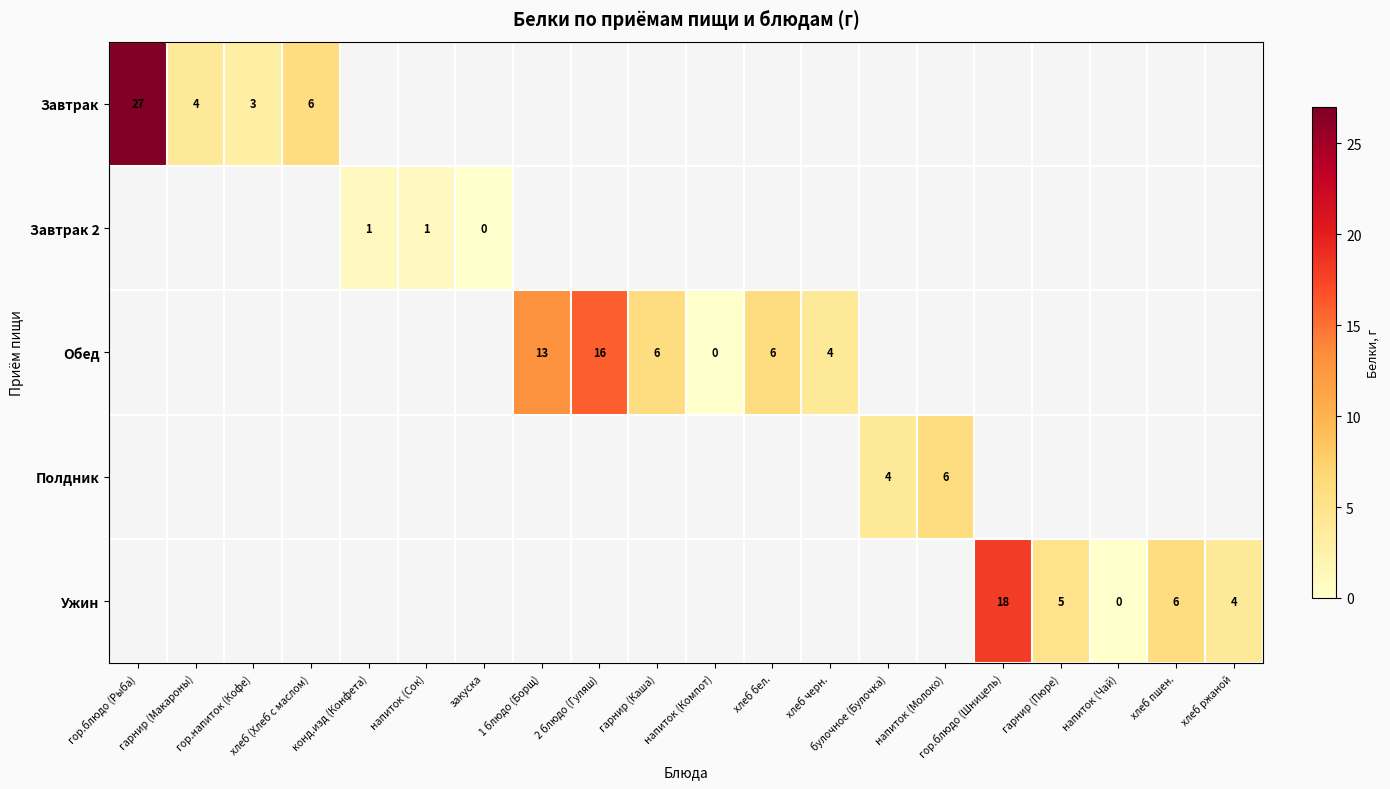

True or false: Обед has a value of 16 at 2 блюдо (Гуляш).

True